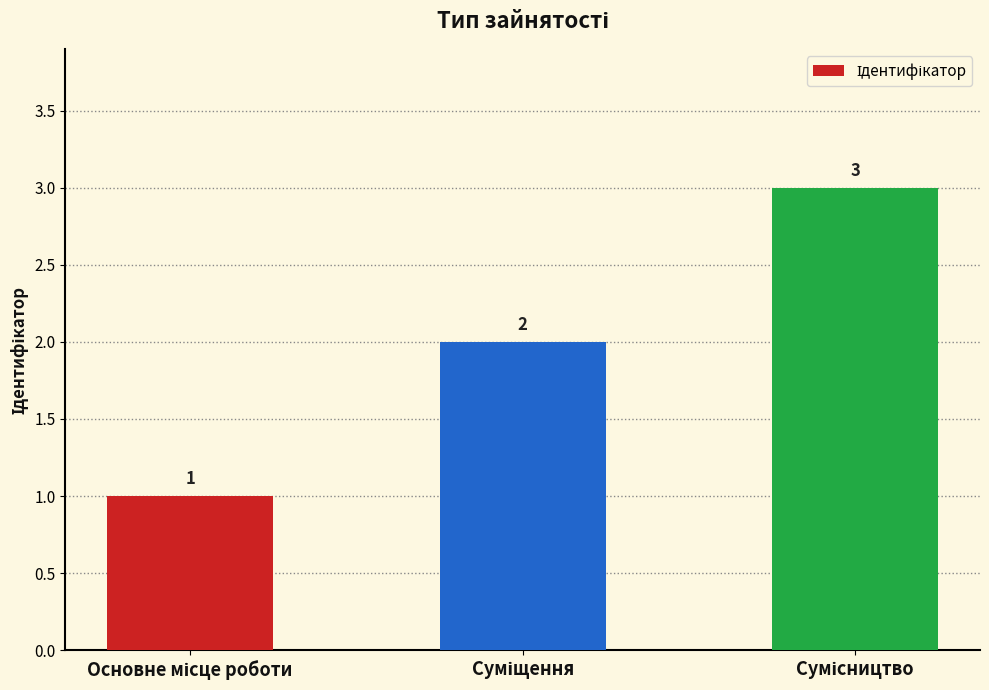

What is the value of the 1st bar from the left?

1